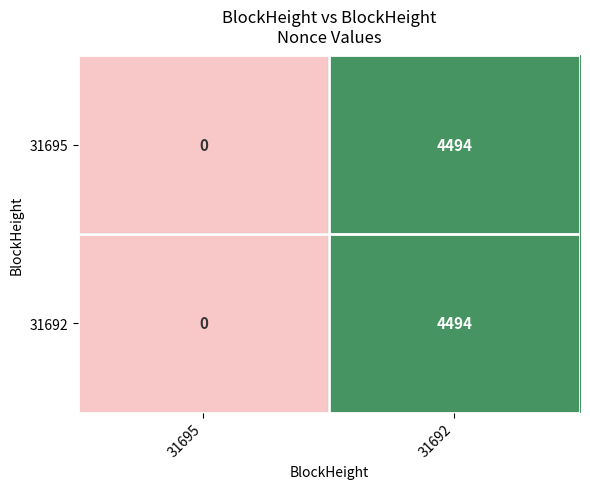

What is the total value across all series at 31692?

8988